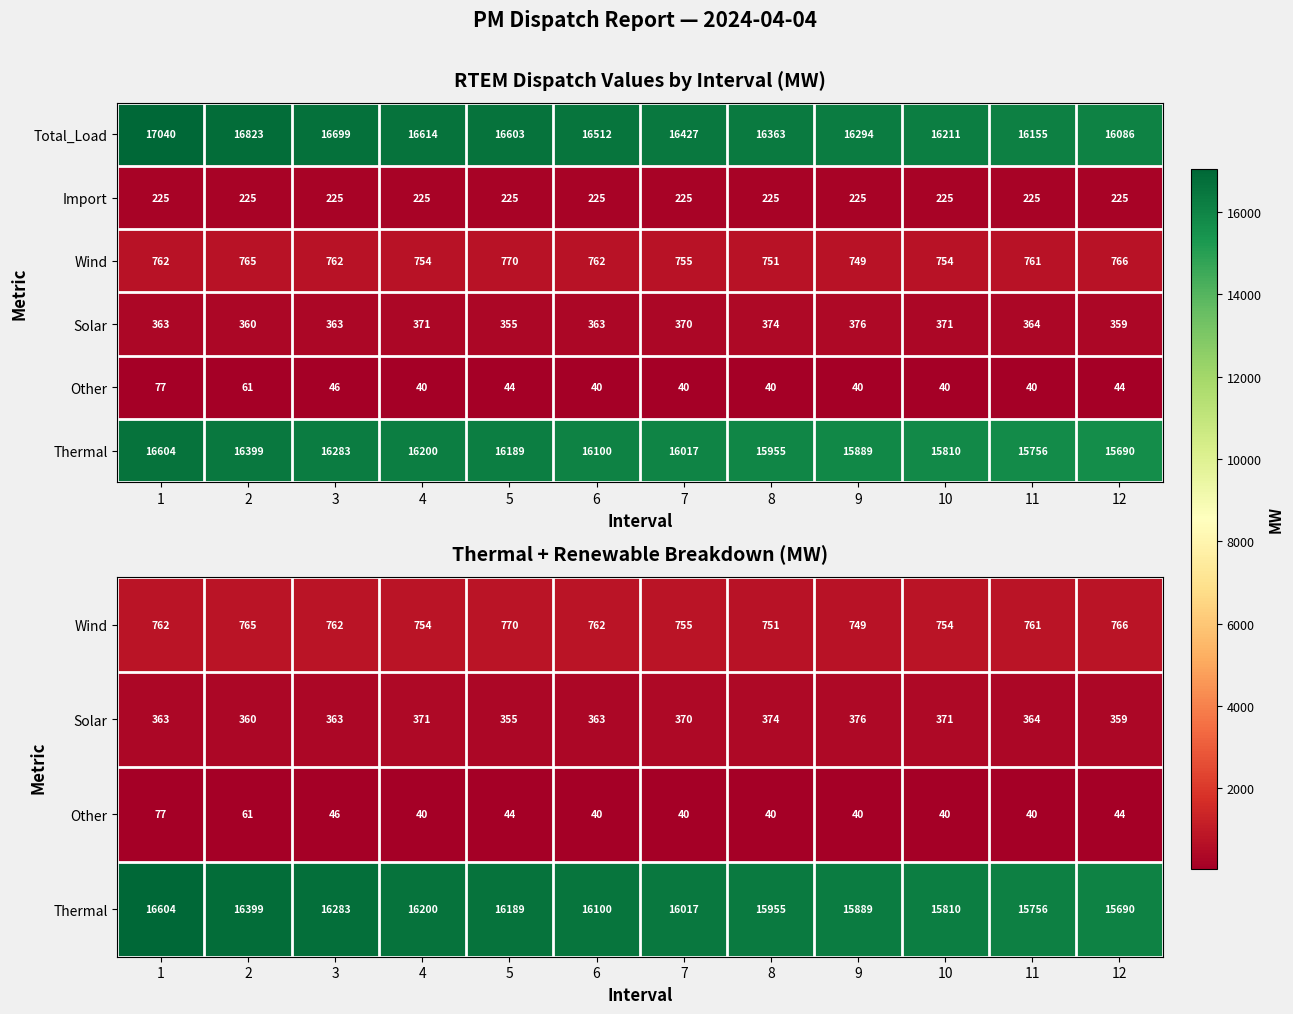

How many categories are shown in the chart?

12